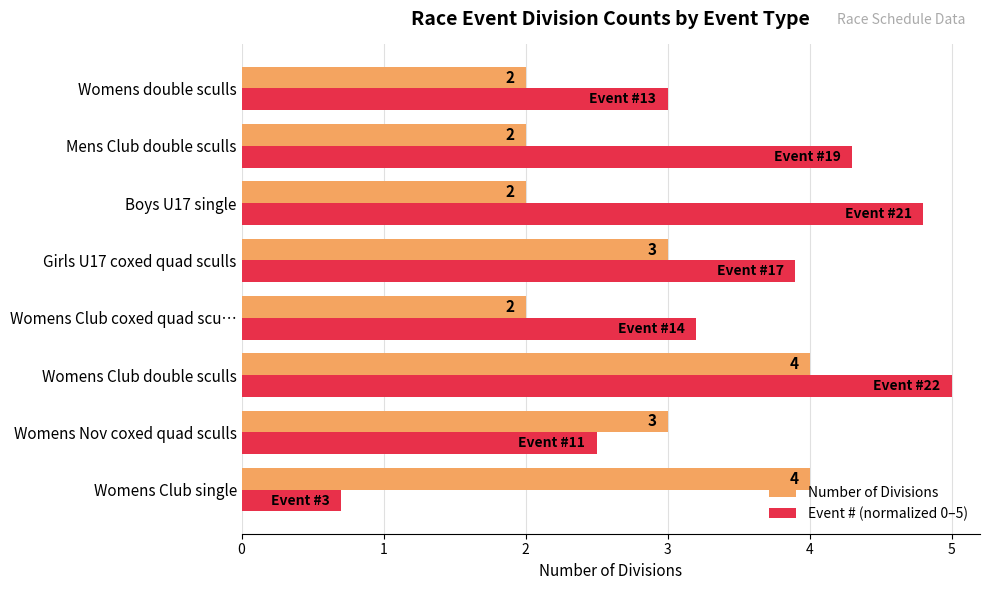

Rank the series at Womens Club double sculls from lowest to highest value.

Number of Divisions, Event # (normalized 0–5)